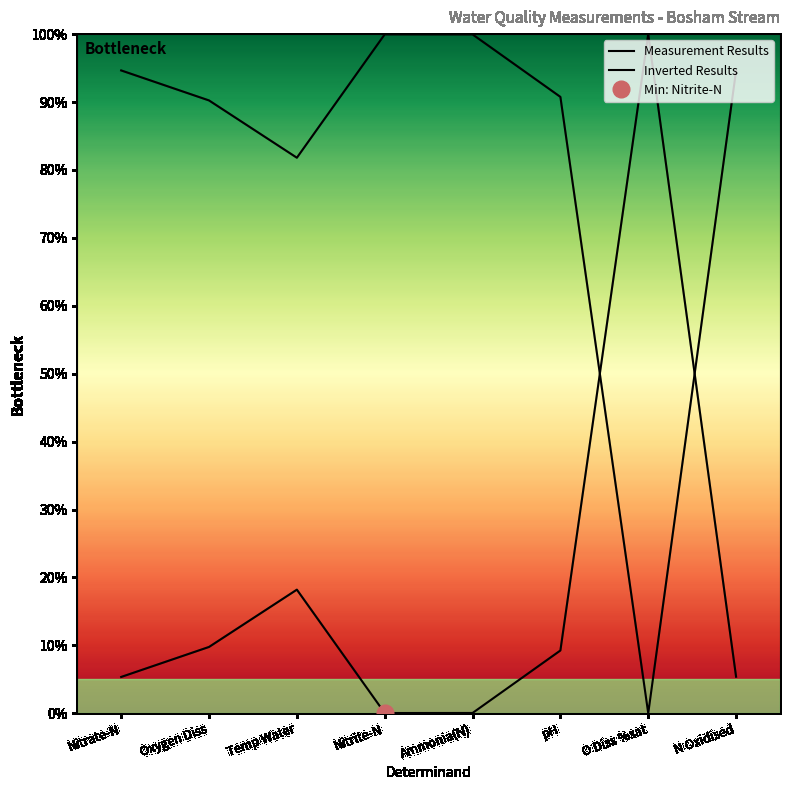

True or false: Measurement Results has more than 1 interior local peaks.

True